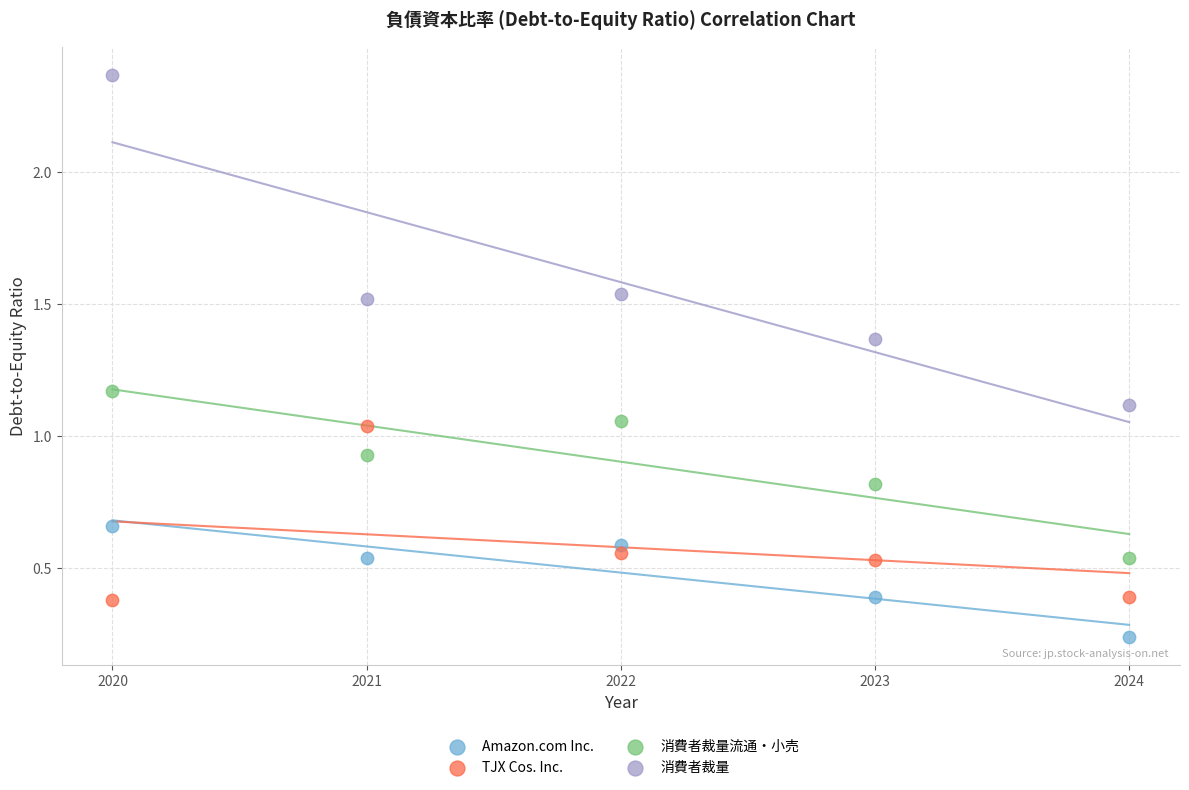

Which series contains the highest Y value?

消費者裁量